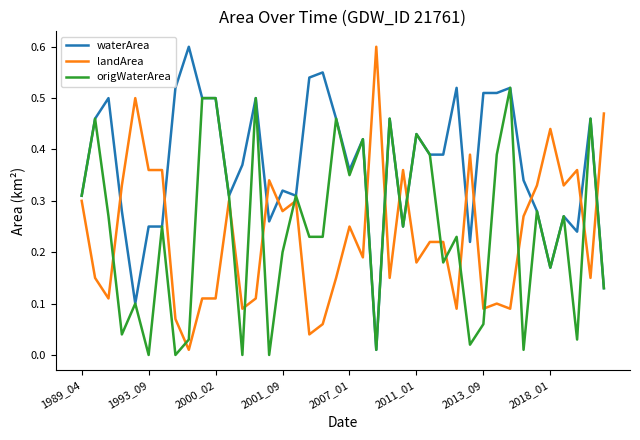

How many categories are shown in the chart?

40